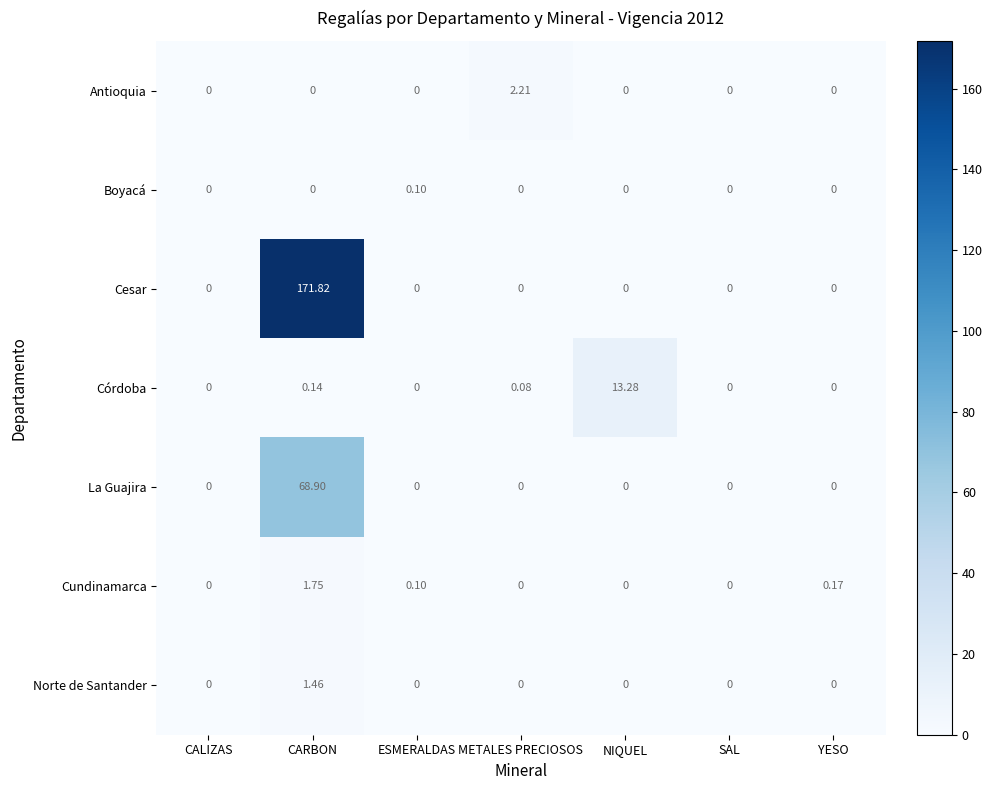

Is the value of Cundinamarca at METALES PRECIOSOS greater than the value of Norte de Santander at CARBON?

No